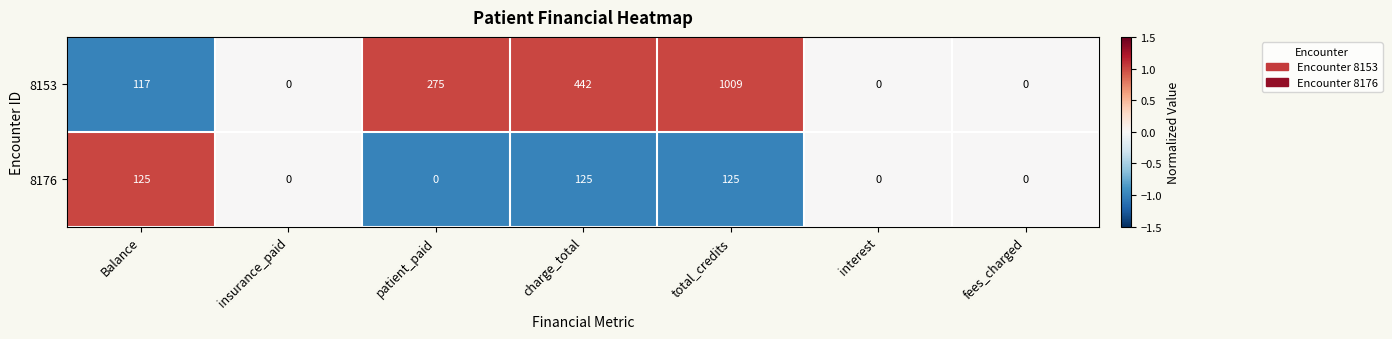

Rank the series by their average value, from highest to lowest.

8153, 8176